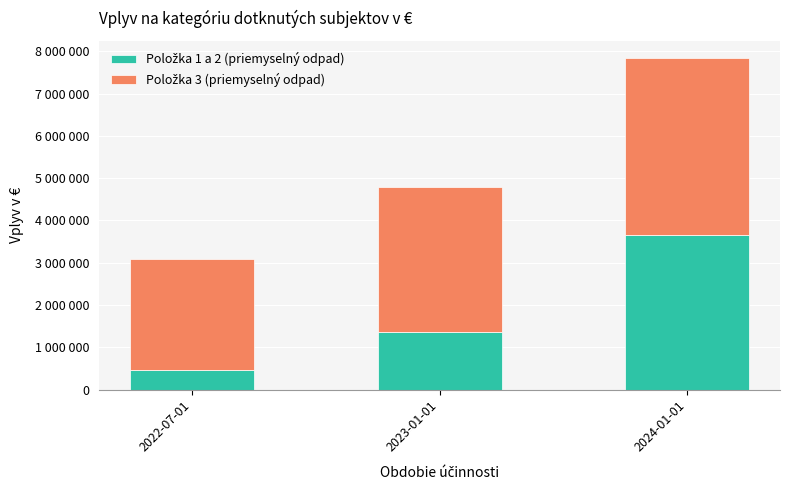

Are the bars horizontal?

No